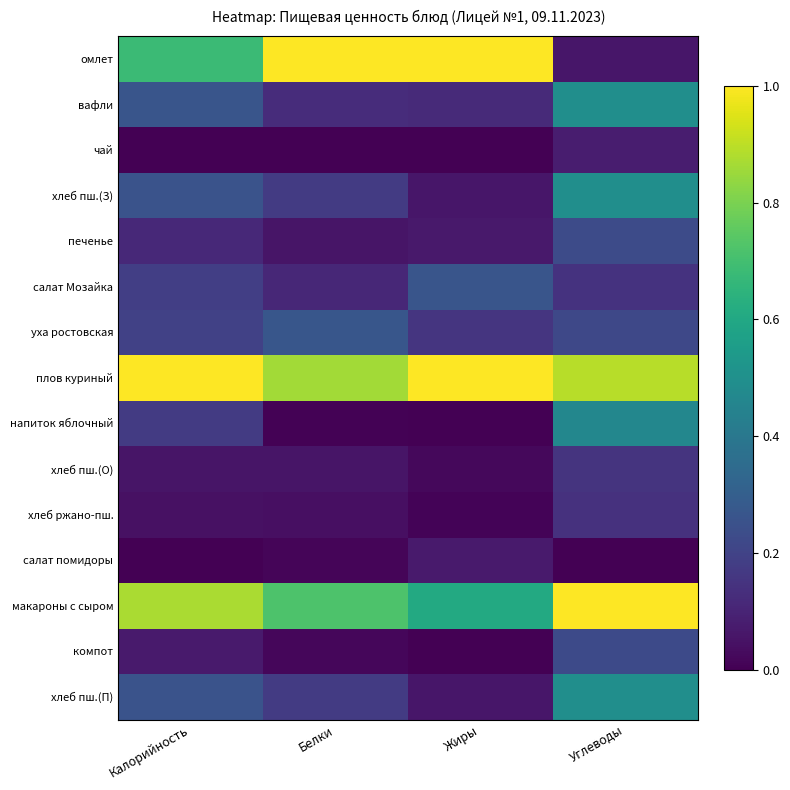

List the series in order of their peak value, highest first.

омлет, плов куриный, макароны с сыром, вафли, хлеб пш.(З), хлеб пш.(П), напиток яблочный, уха ростовская, салат Мозайка, печенье, компот, хлеб пш.(О), хлеб ржано-пш., чай, салат помидоры